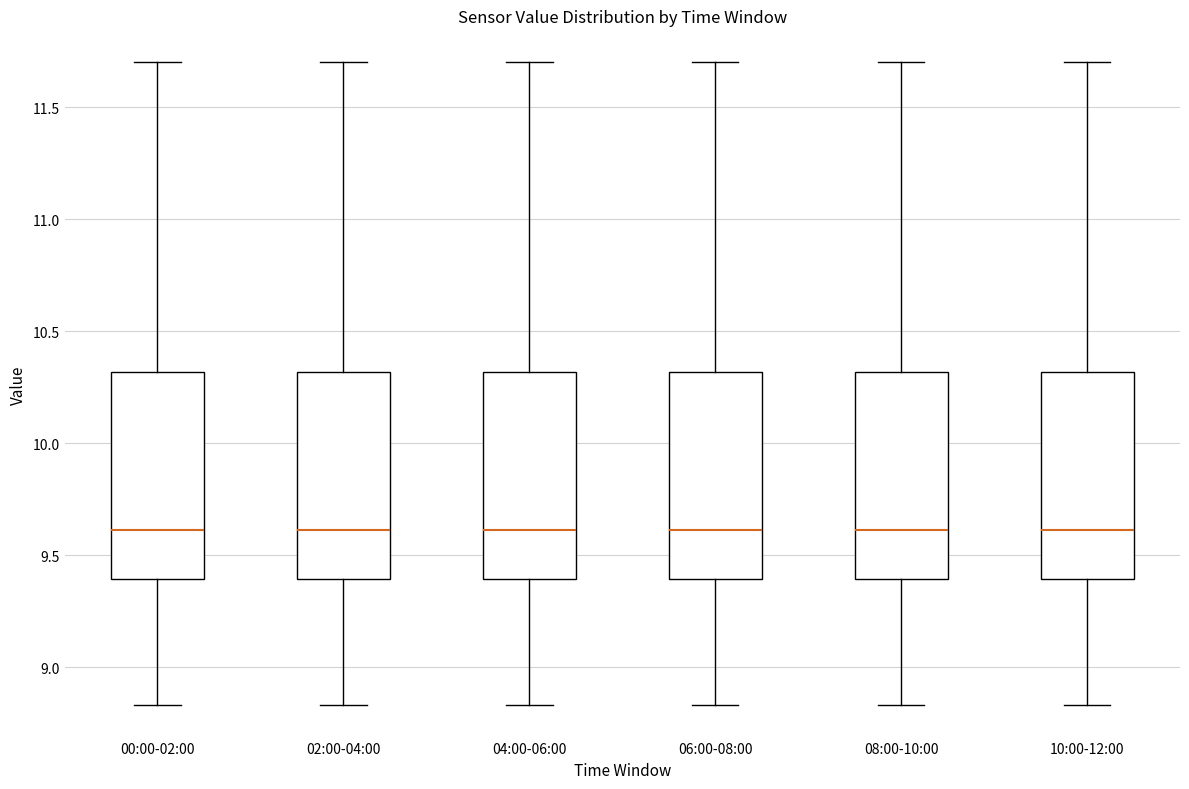

Reading left to right, read every box against the y-axis: the position of its median line, the range the box covers, and the ends of its whiskers. The values are not printed on the chart, so give them approximately, as read against the axis.

00:00-02:00: median 9.60, box 9.40 to 10.30, whiskers 8.85 to 11.70
02:00-04:00: median 9.60, box 9.40 to 10.30, whiskers 8.85 to 11.70
04:00-06:00: median 9.60, box 9.40 to 10.30, whiskers 8.85 to 11.70
06:00-08:00: median 9.60, box 9.40 to 10.30, whiskers 8.85 to 11.70
08:00-10:00: median 9.60, box 9.40 to 10.30, whiskers 8.85 to 11.70
10:00-12:00: median 9.60, box 9.40 to 10.30, whiskers 8.85 to 11.70